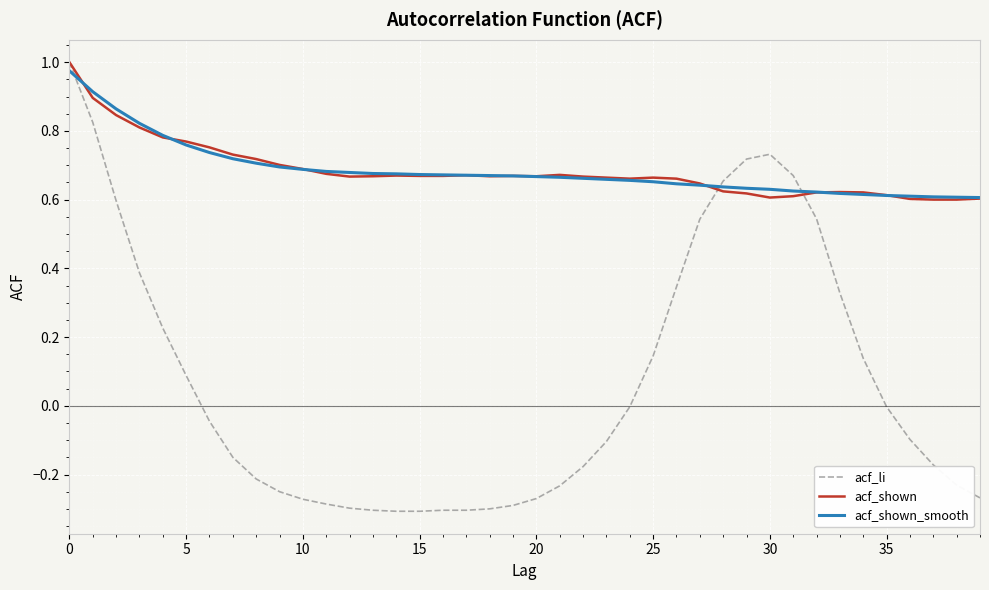

Which series has the widest spread of values?

acf_li